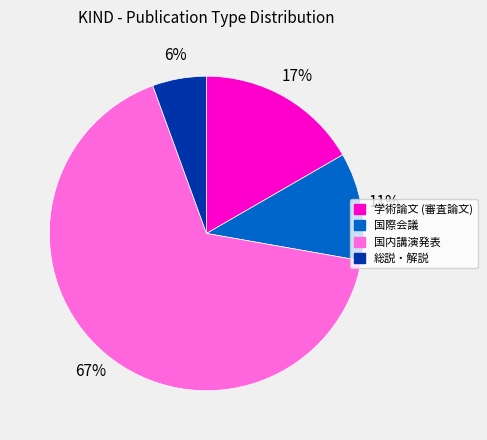

The 学術論文 (審査論文) slice represents 31% of the pie. True or false?

False